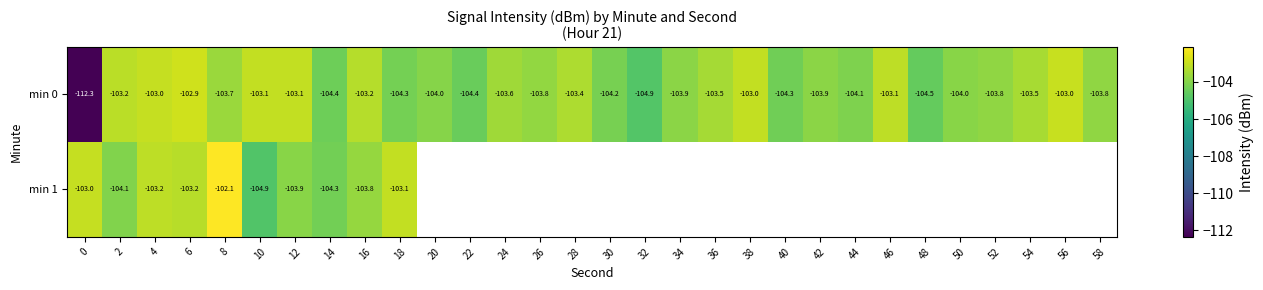

What is the lowest value of the min 0 series?

-112.3